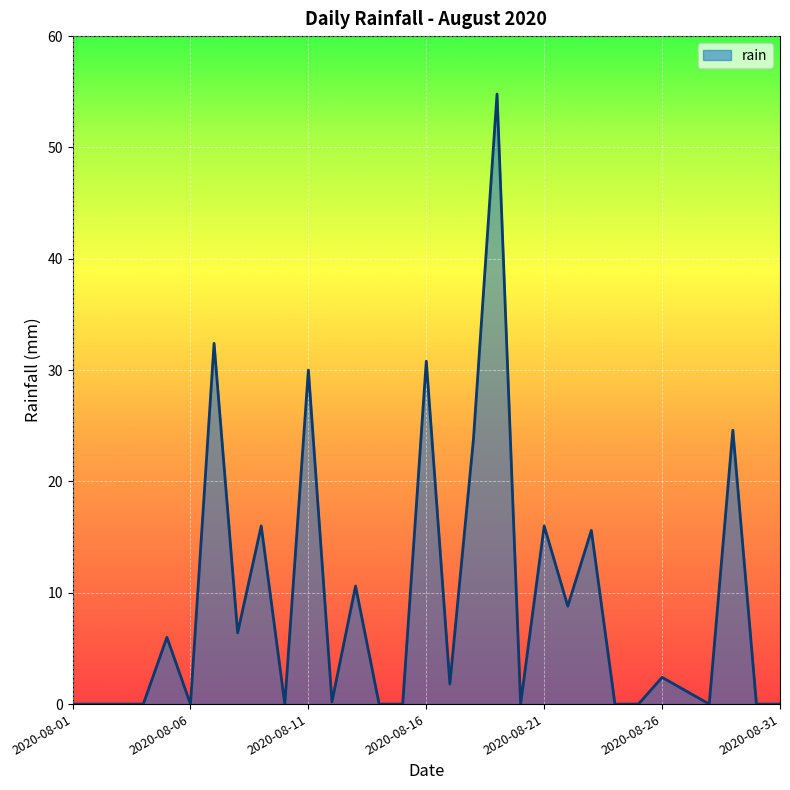

What is the greatest value displayed?

54.8